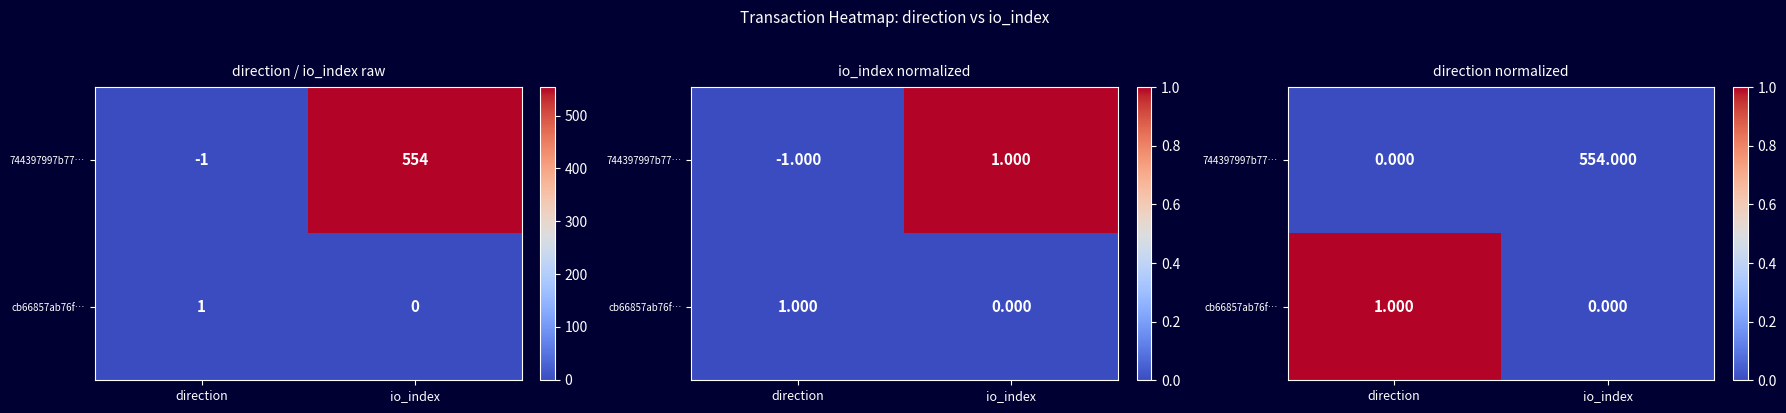

Rank the series at direction from highest to lowest value.

cb66857ab76f…, 744397997b77…